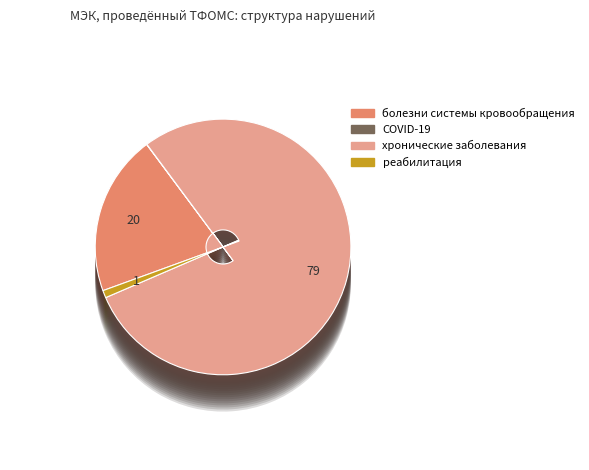

How many segments does this pie chart have?

4